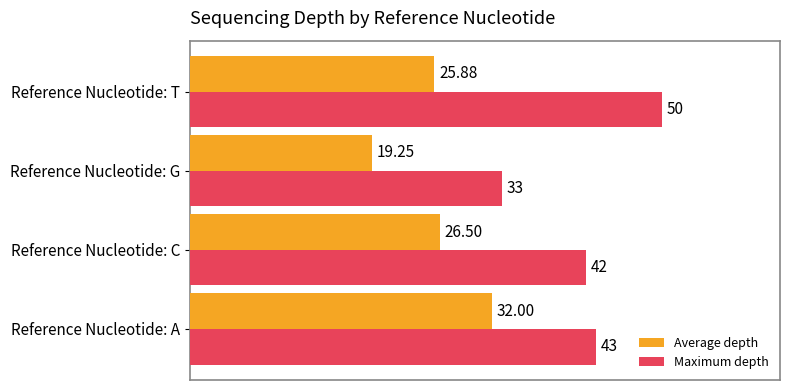

Which series has the largest range (max minus min)?

Maximum depth